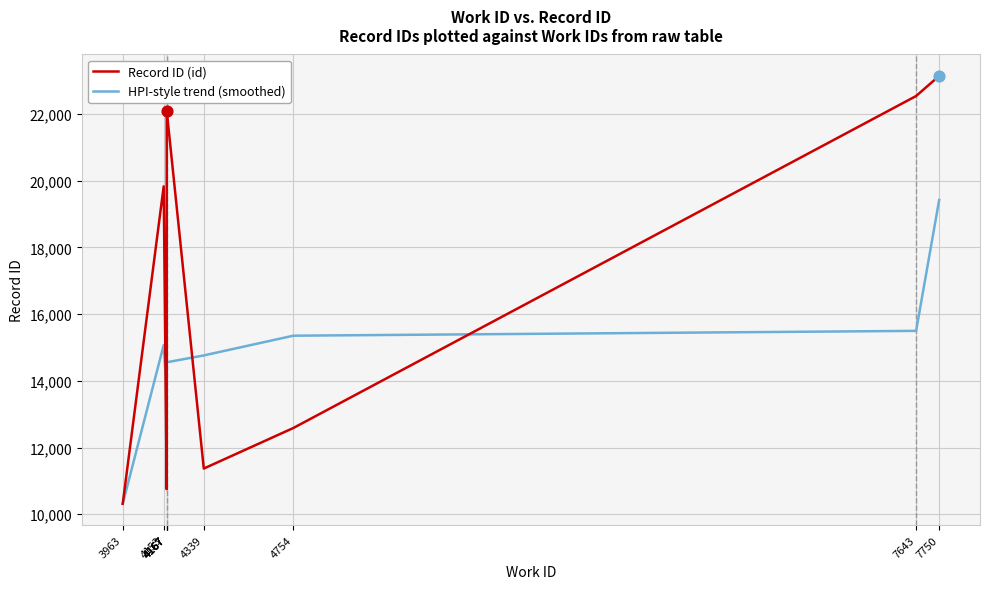

Which series has the largest total across all categories?

Record ID (id)